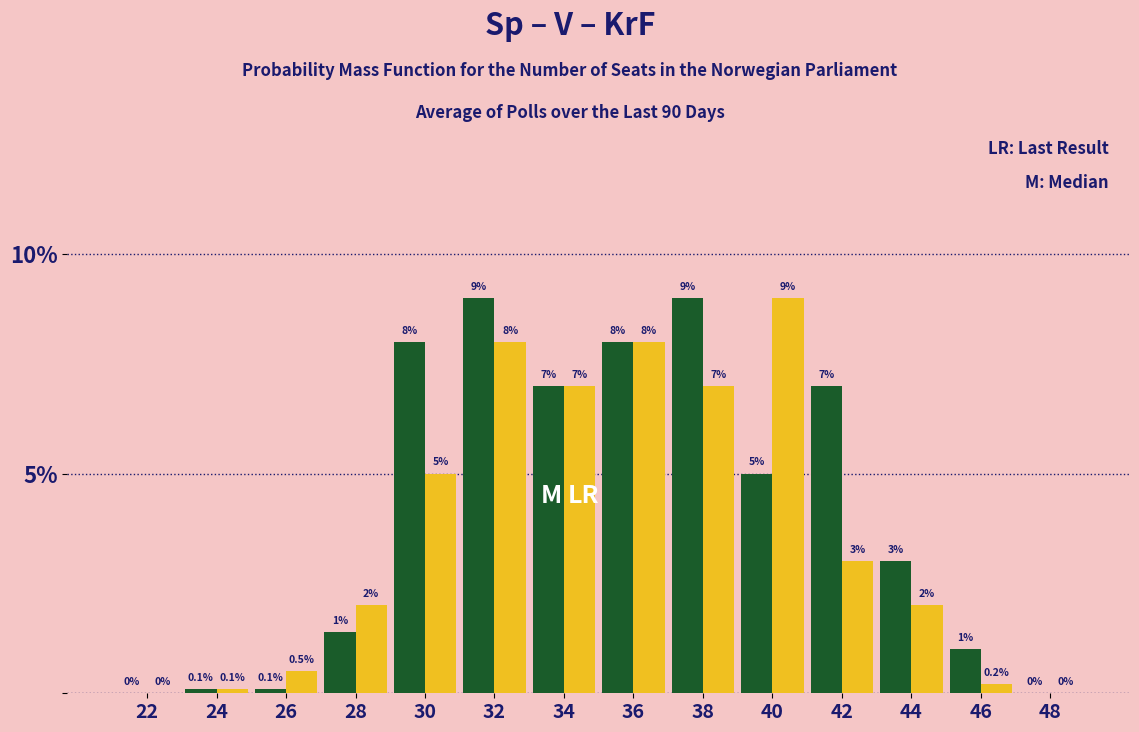

What is the maximum value shown in the chart?

9.0